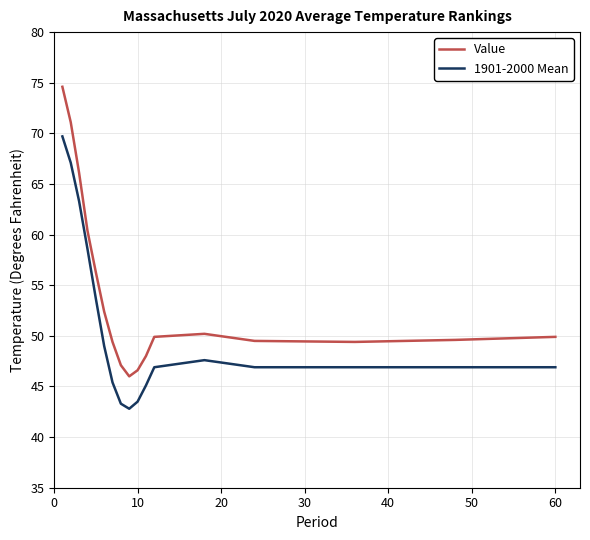

List the series in order of their overall mean, highest first.

Value, 1901-2000 Mean